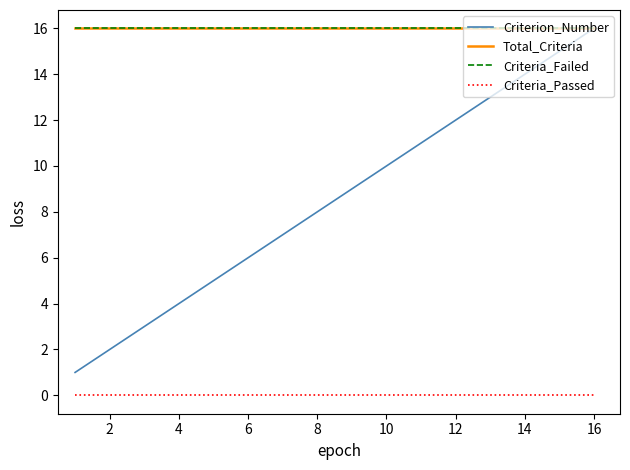

Is this an area chart (filled region under the line)?

No